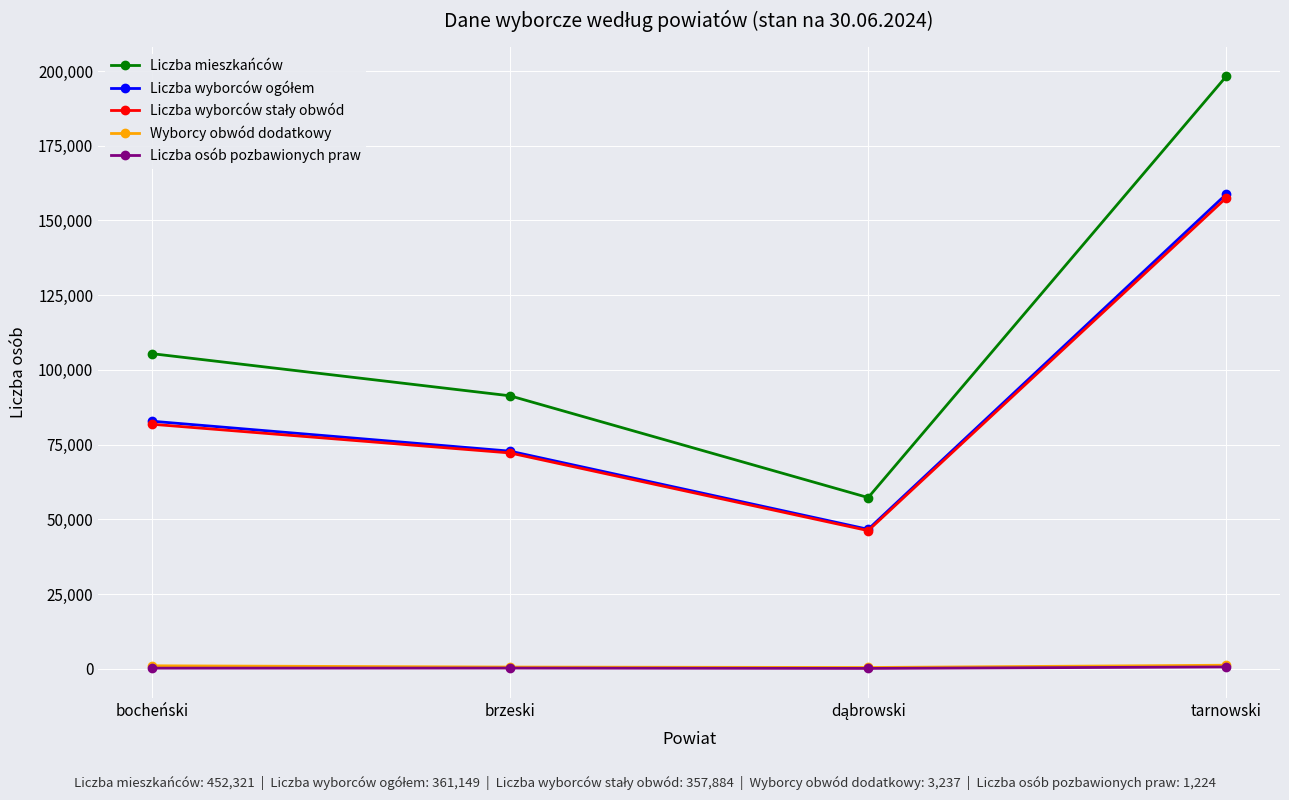

What is the maximum value shown in the chart?

198251